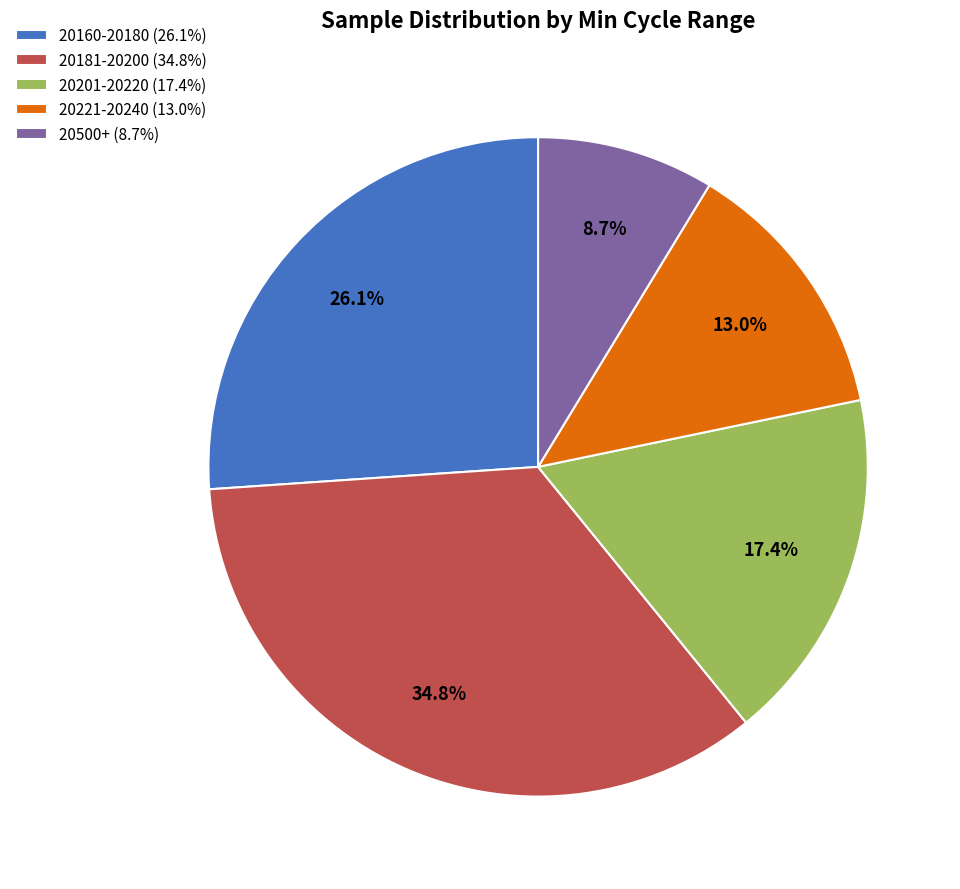

Which slice is the largest?

20181-20200 (34.8%)